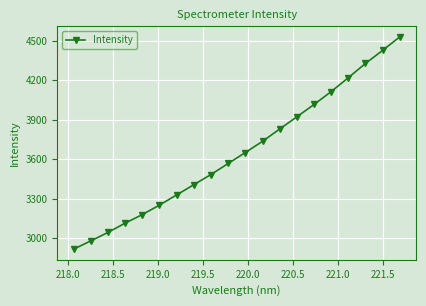

Does the chart display data point markers on the line(s)?

Yes